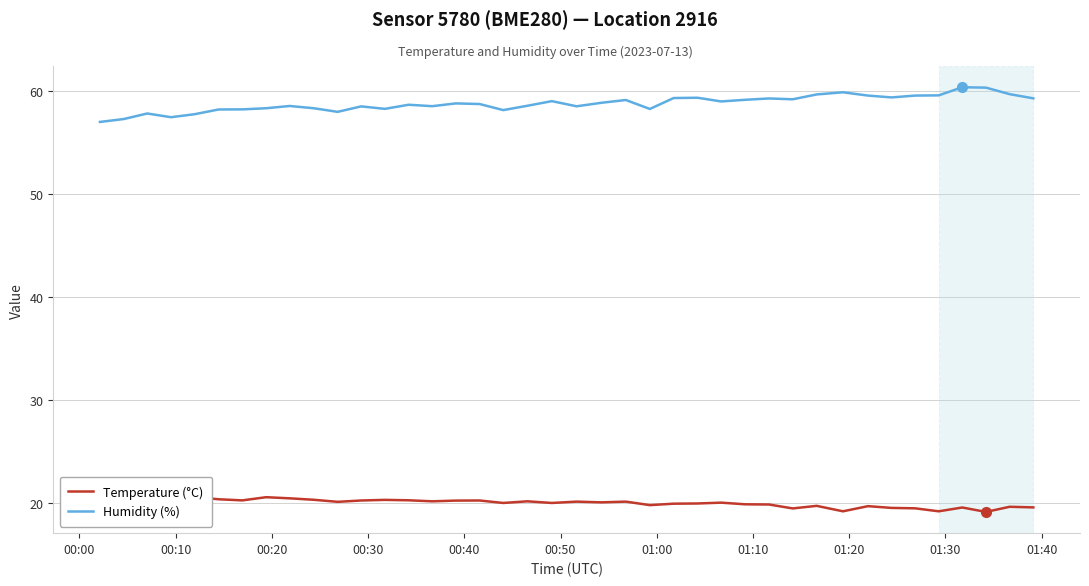

What is the value of the Humidity (%) point at the 12th from the left?

58.5